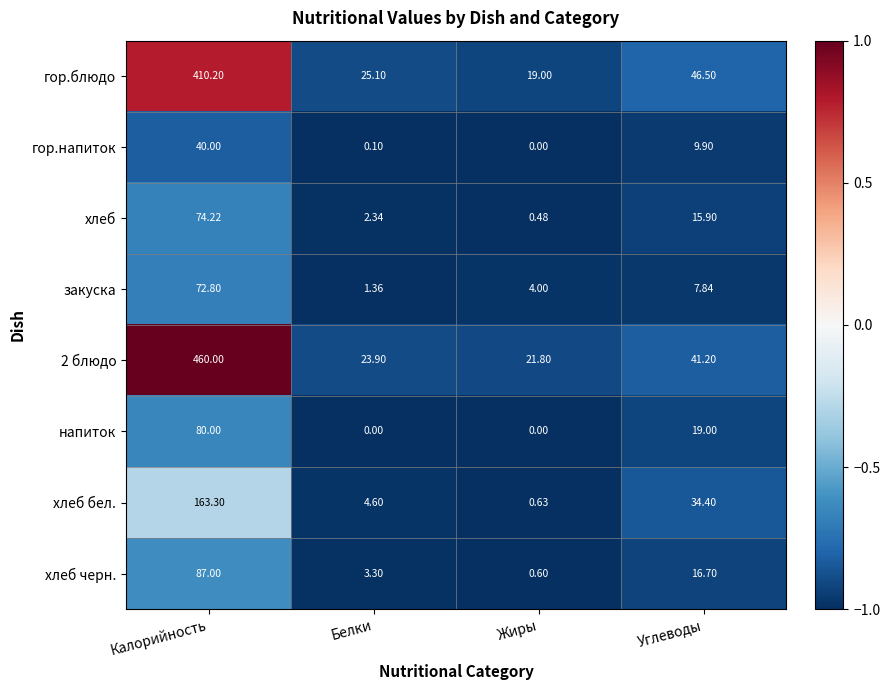

List the series in order of their peak value, highest first.

2 блюдо, гор.блюдо, хлеб бел., хлеб черн., напиток, хлеб, закуска, гор.напиток